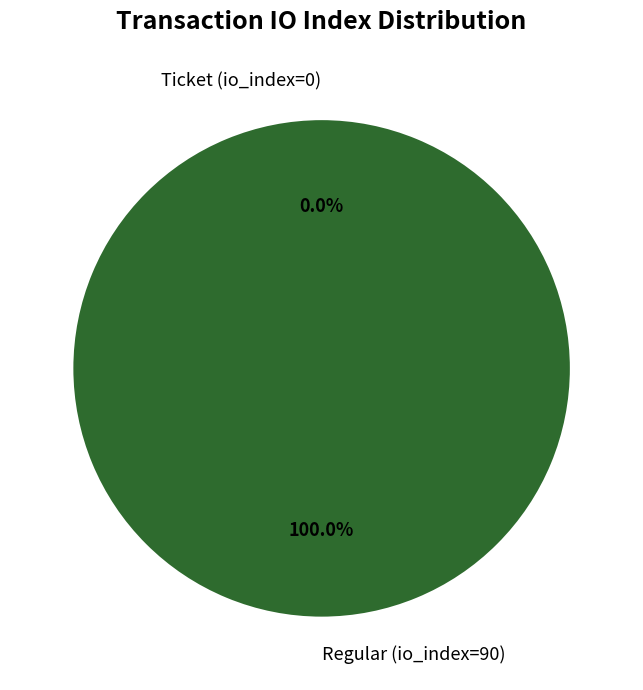

To the nearest percent, what is the difference between the Regular (io_index=90) and Ticket (io_index=0) slice percentages?

100%